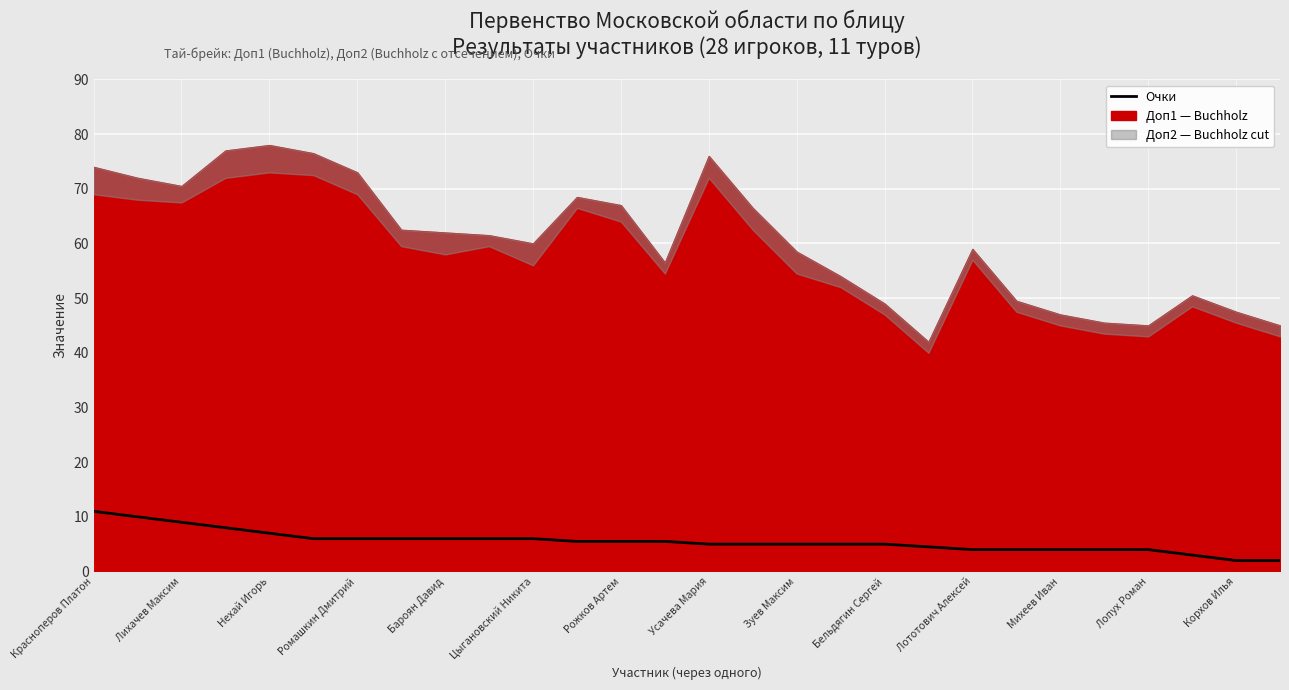

How many values exceed 5?

14